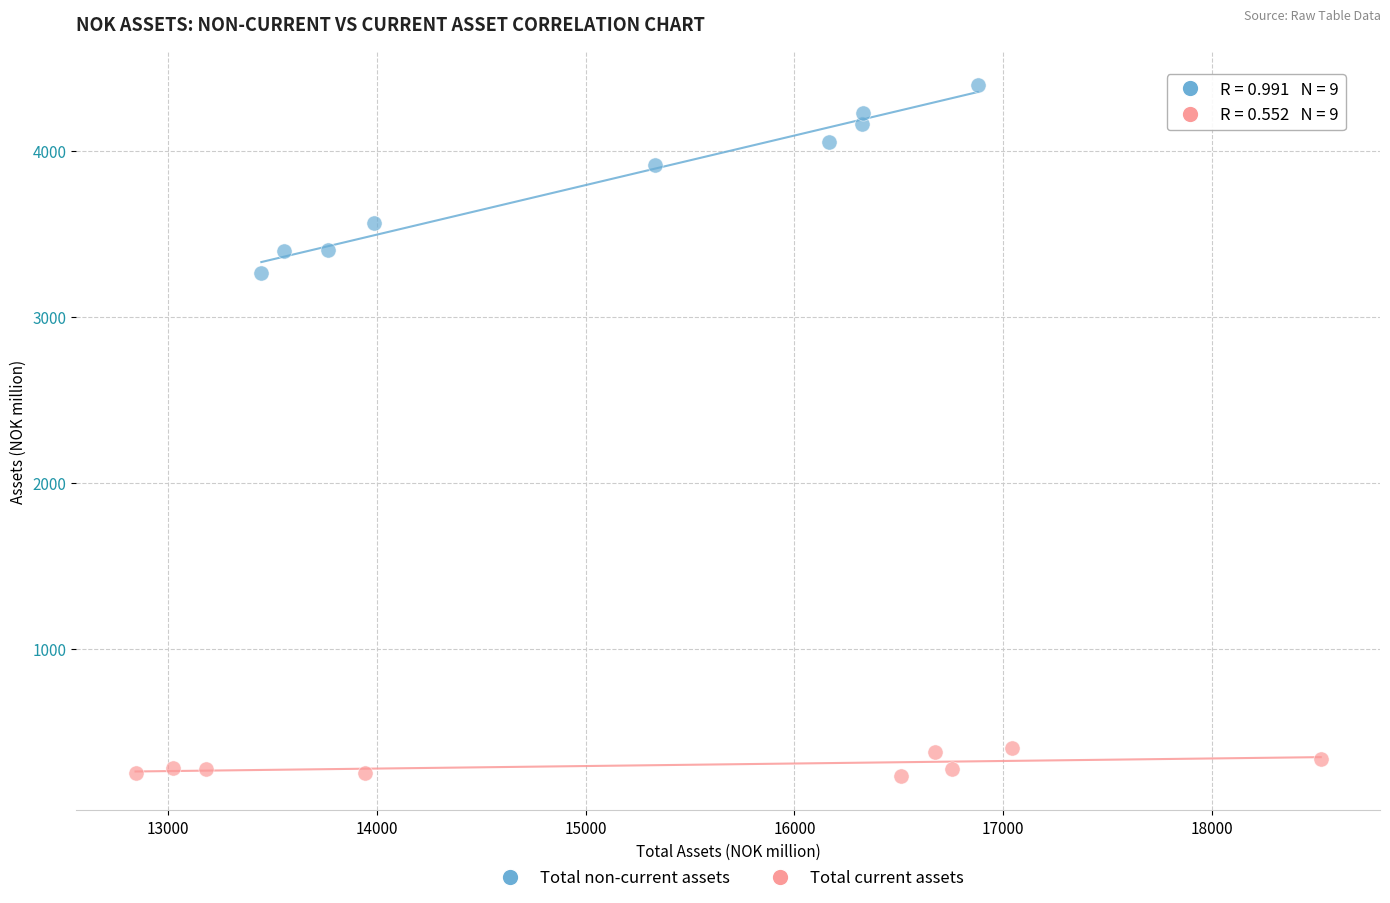

Which series contains the highest Y value?

Total non-current assets